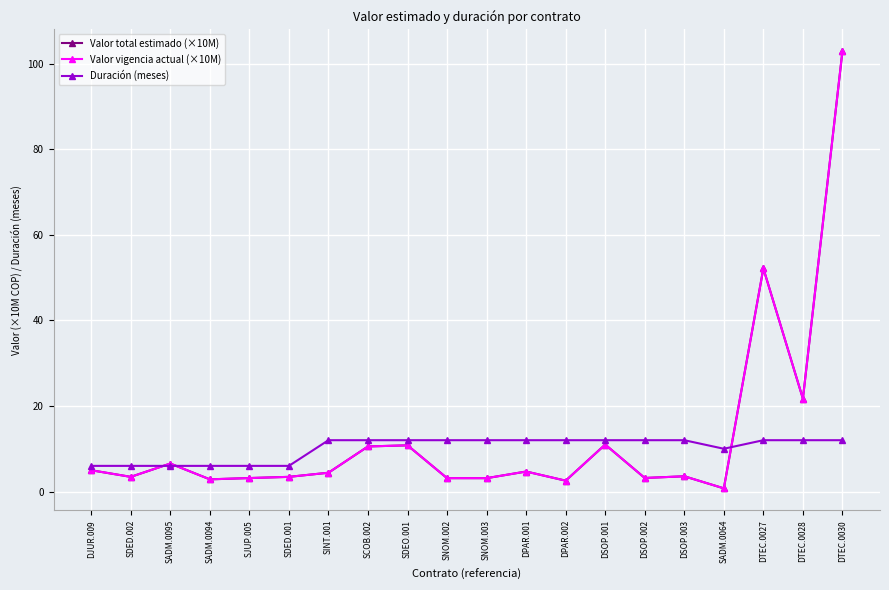

In Duración (meses), how many points are lower than both neighbors (excluding endpoints)?

1